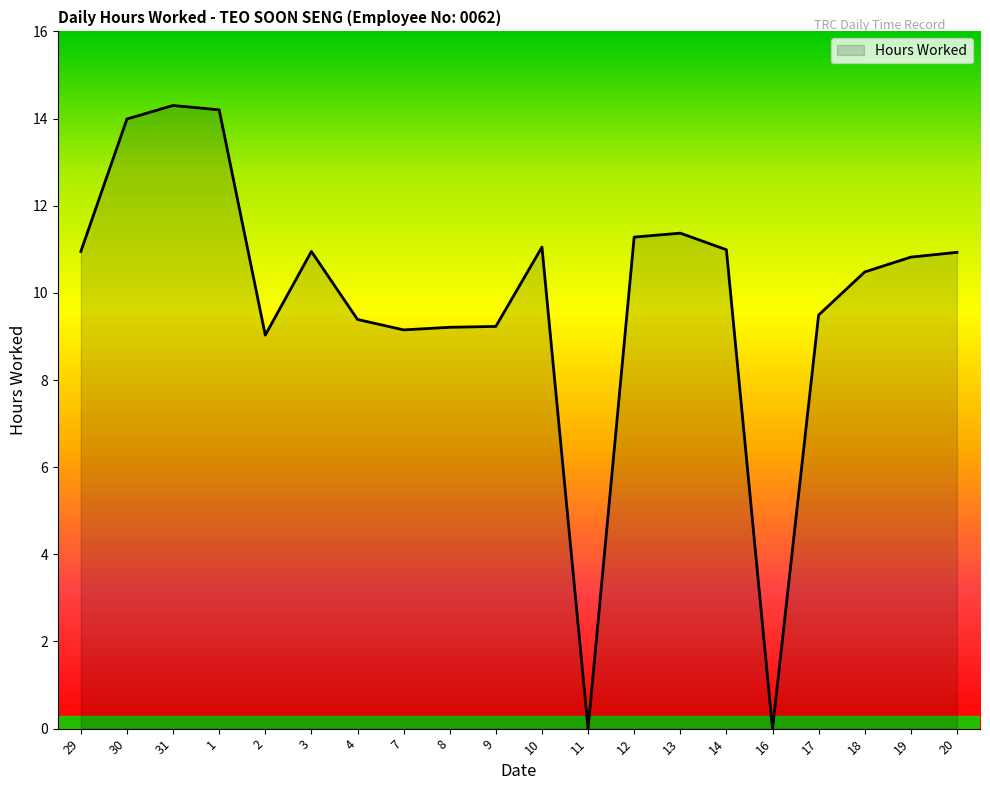

At which label does the data first exceed 10?

29